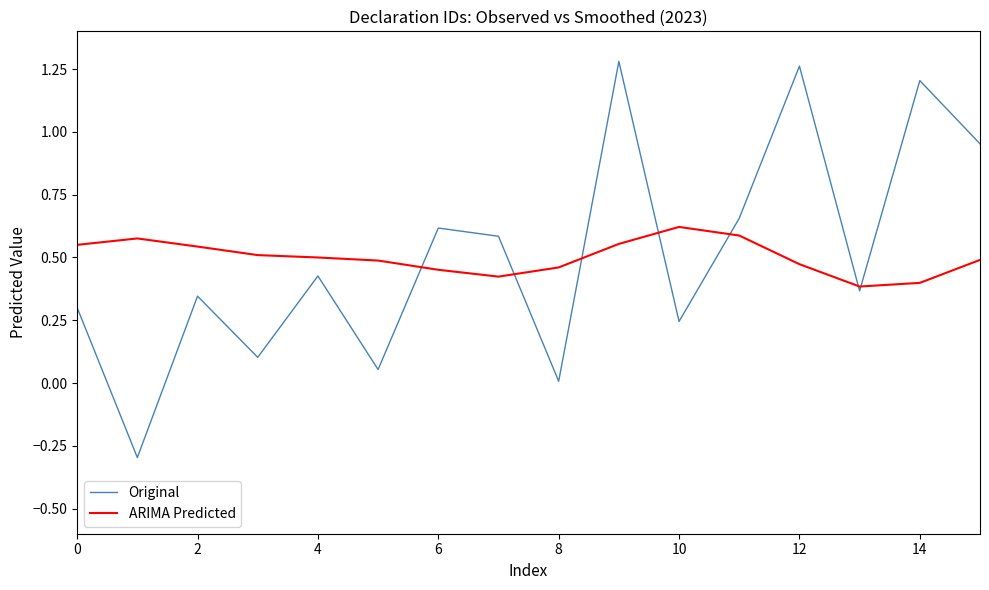

What is the lowest value of the Original series?

-0.3